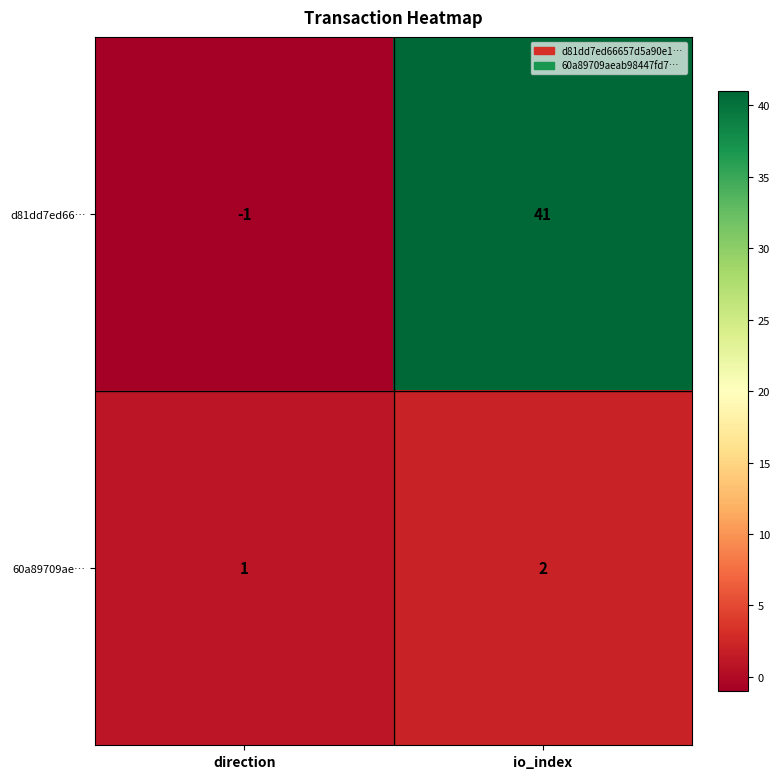

At which label does d81dd7ed66… reach its peak?

io_index